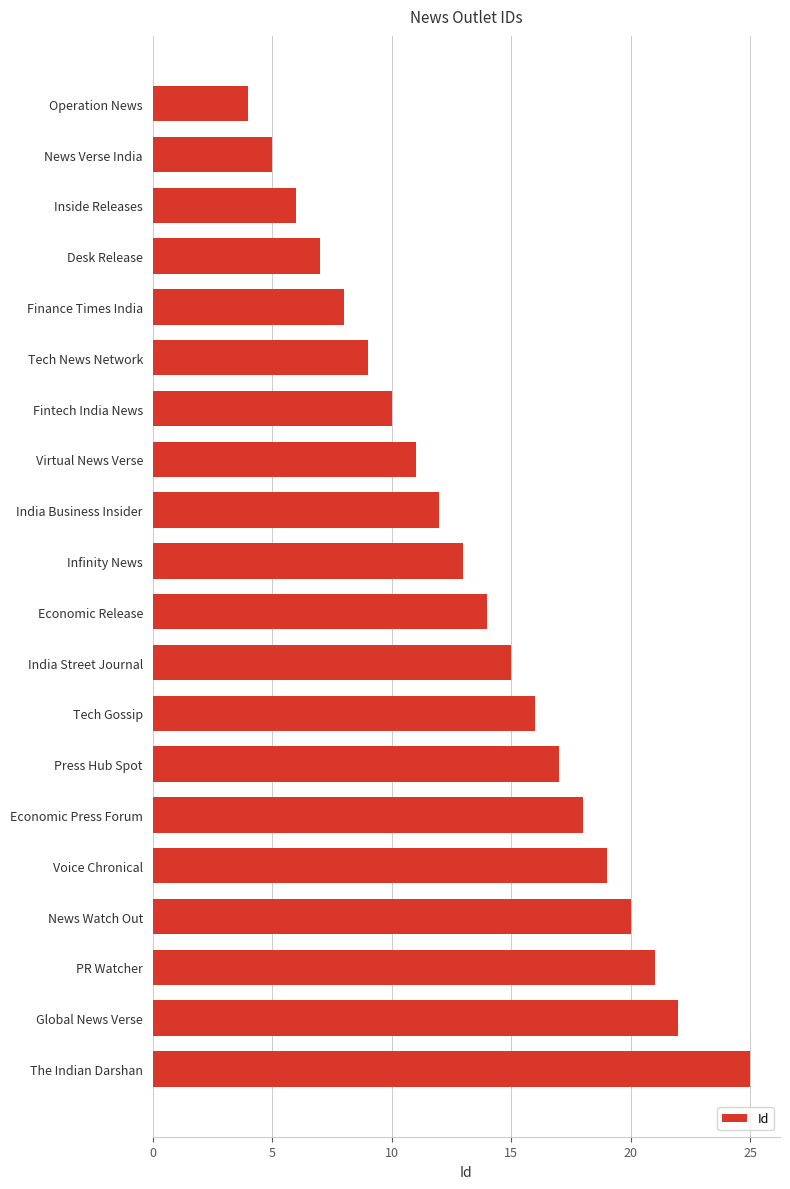

What is the label of the 1st bar from the top?

Operation News